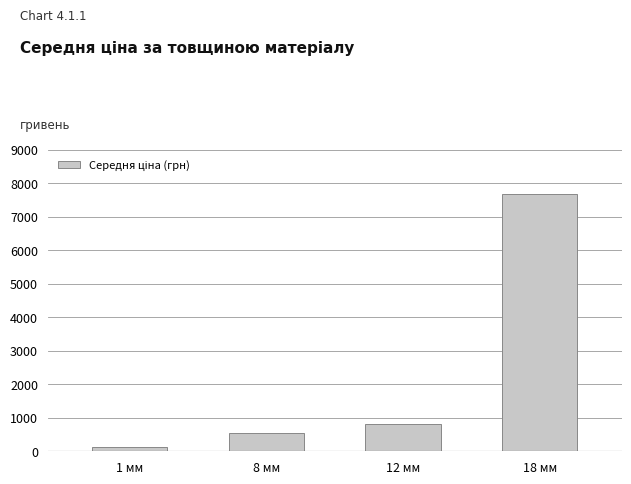

Where is the data nearest to the value 3898?

12 мм